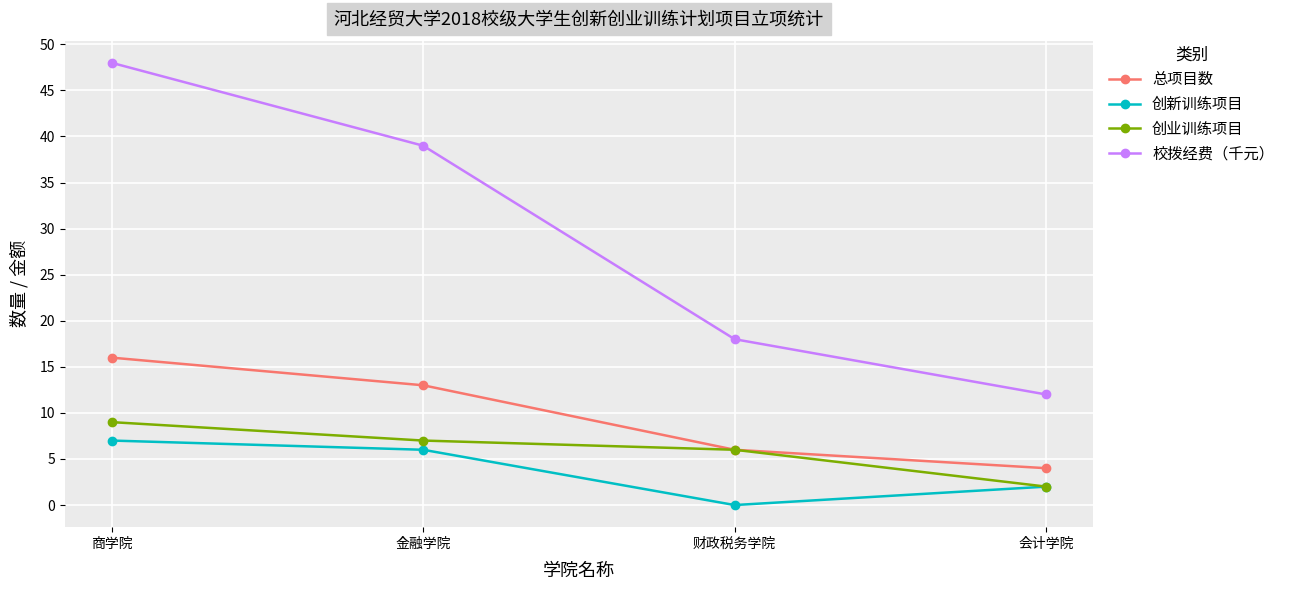

At which category is the sum across all series the highest?

商学院